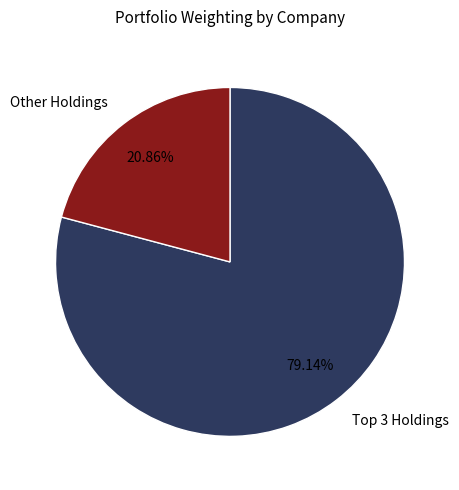

Rank the categories by value from lowest to highest.

Other Holdings, Top 3 Holdings